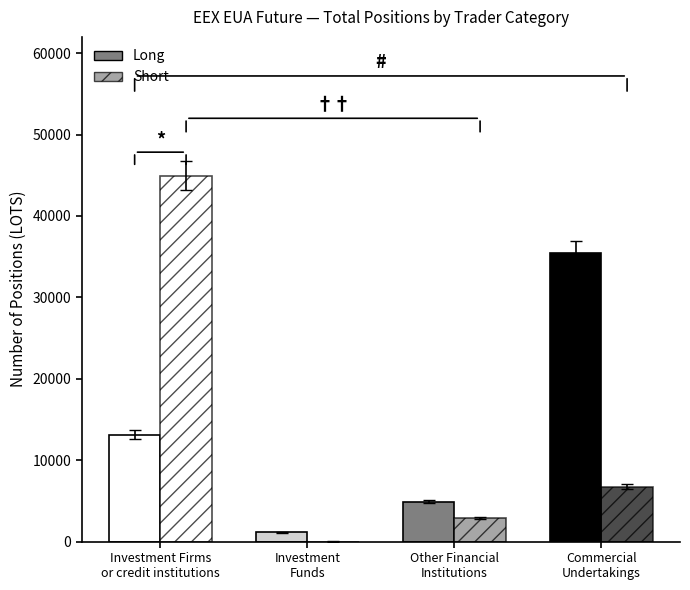

How many bars are there in total?

8